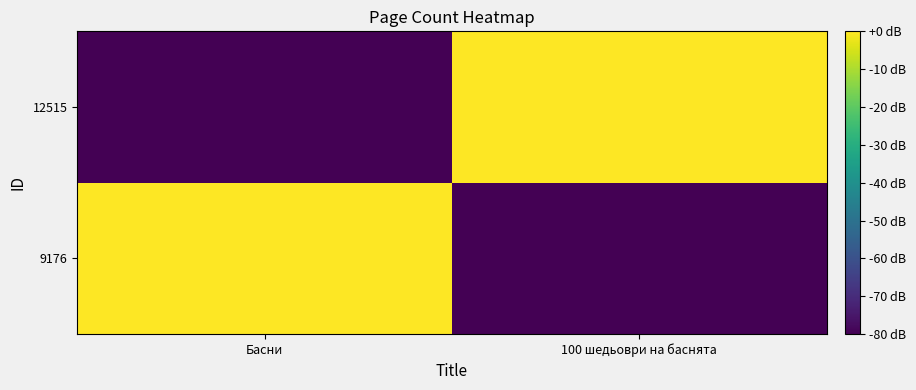

Reading left to right, extract all data points from this chart.

9176: Басни=0	100 шедьоври на баснята=-80
12515: Басни=-80	100 шедьоври на баснята=0